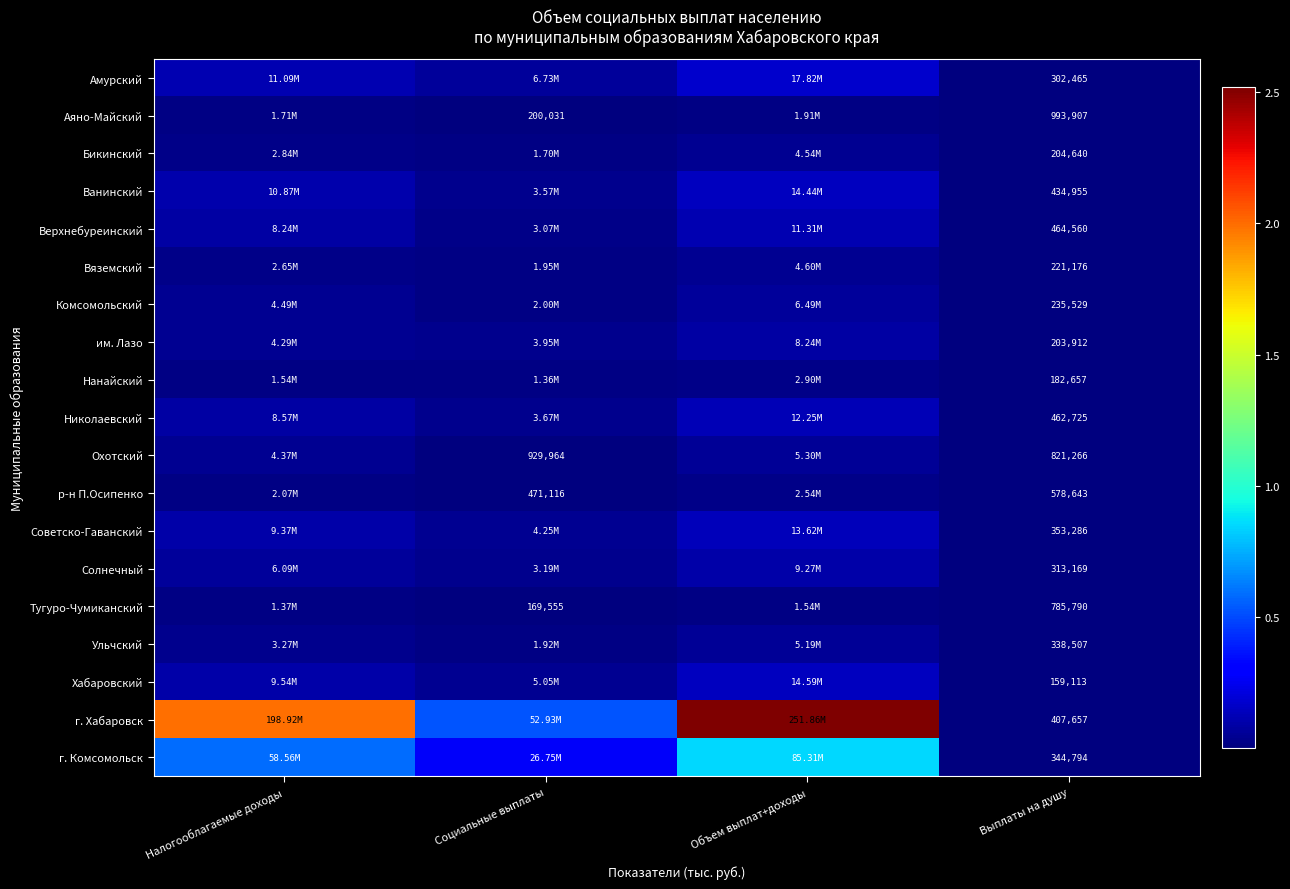

What is the approximate value of Охотский at Объем выплат+доходы?

5296346.8